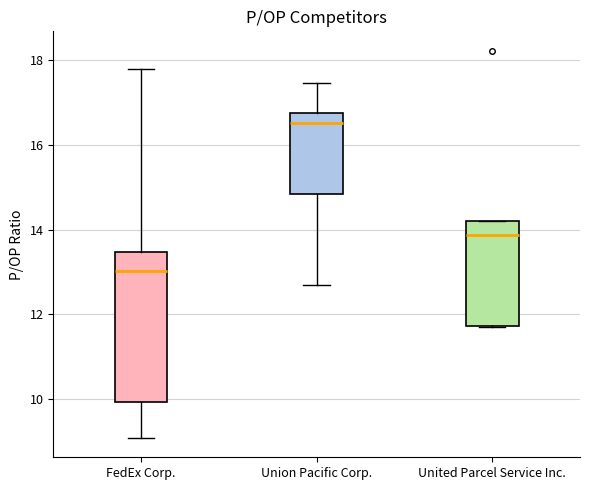

Which box's median line is the highest?

Union Pacific Corp.